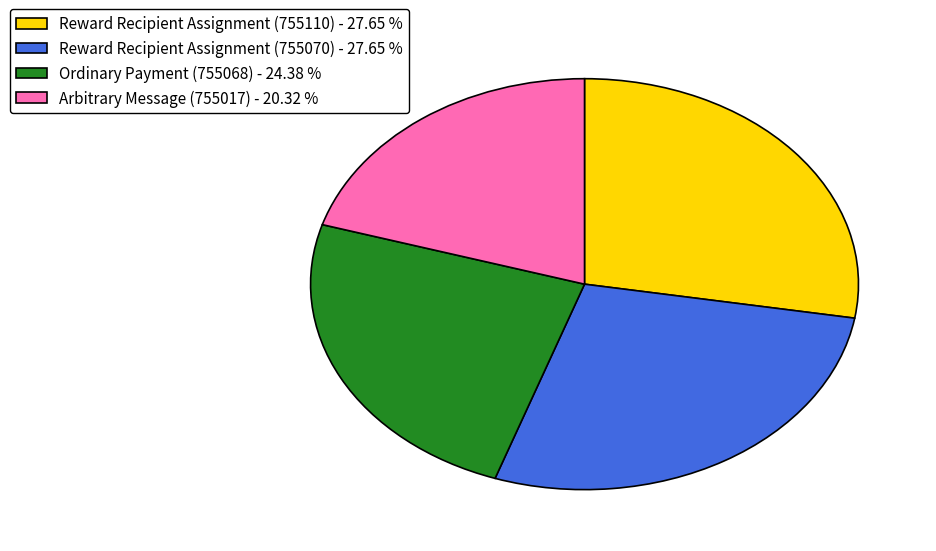

Which has a higher value, Ordinary Payment (755068) - 24.38 % or Reward Recipient Assignment (755070) - 27.65 %?

Reward Recipient Assignment (755070) - 27.65 %